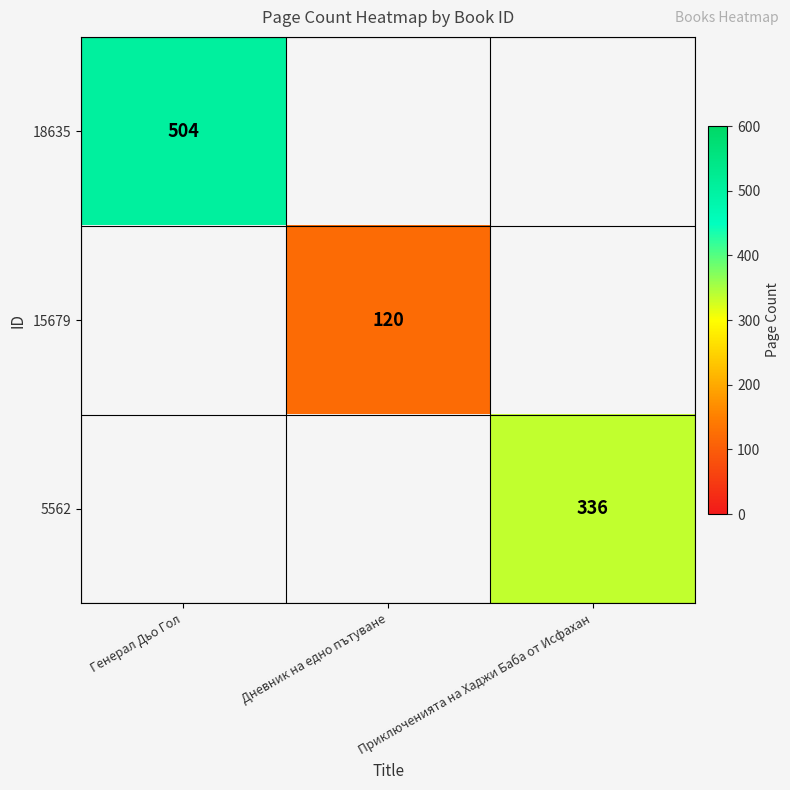

Is the value of 15679 at Дневник на едно пътуване greater than the value of 18635 at Генерал Дьо Гол?

No